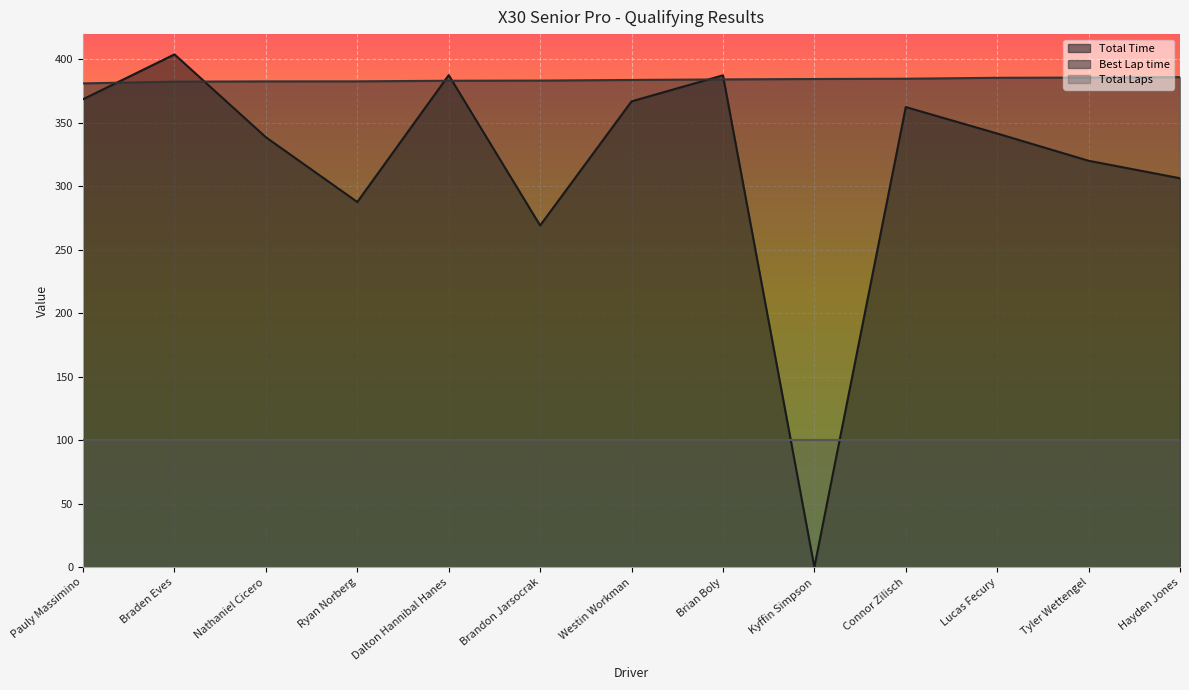

The value of Total Time at Tyler Wettengel is 78.3. True or false?

False